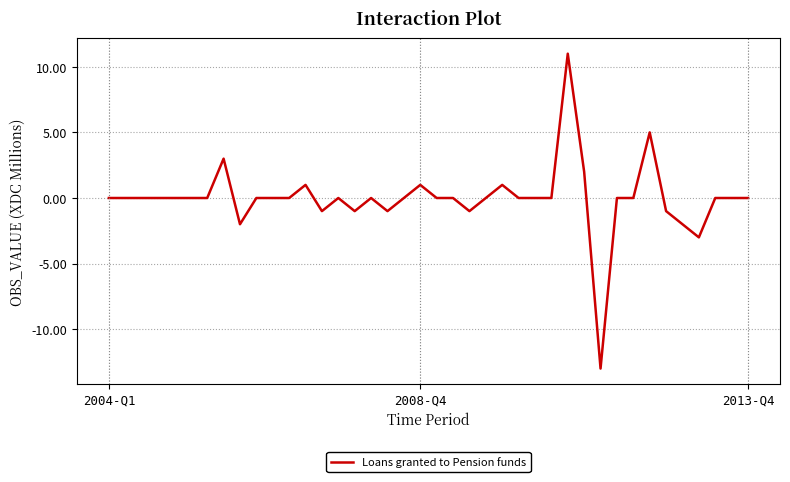

What is the difference between the maximum and minimum values?

24